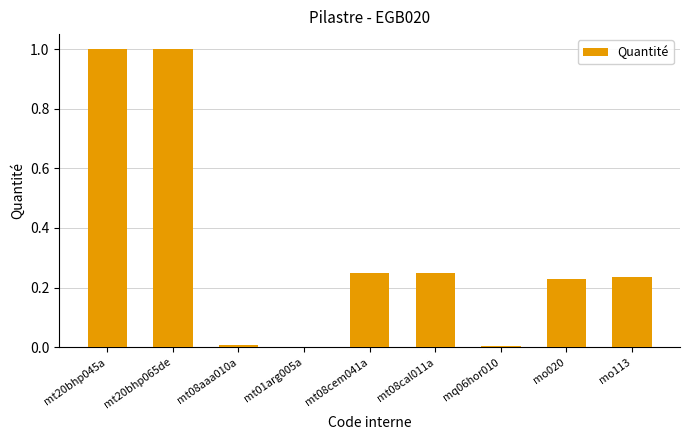

Are the bars horizontal?

No